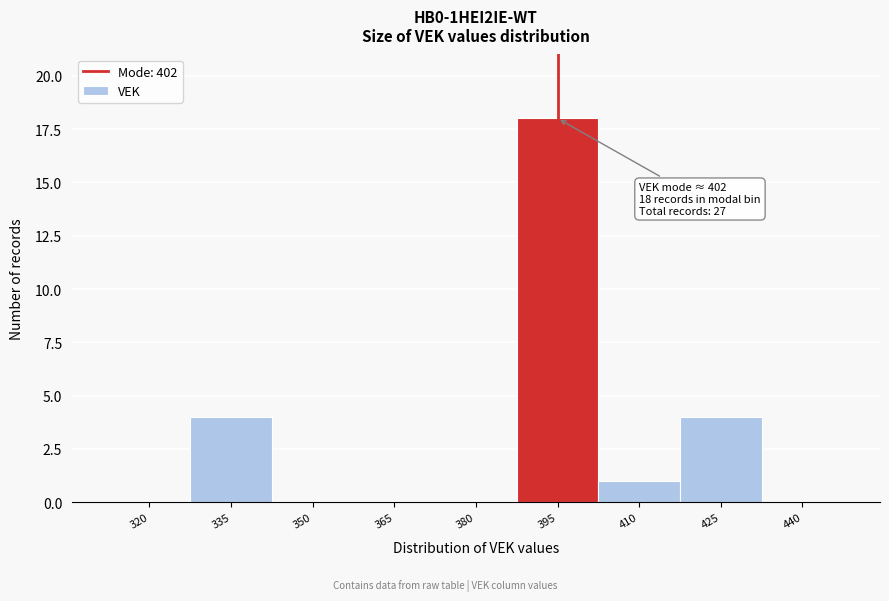

Reading left to right, what are all the values shown in this chart?

320=0	335=4	350=0	365=0	380=0	395=18	410=1	425=4	440=0